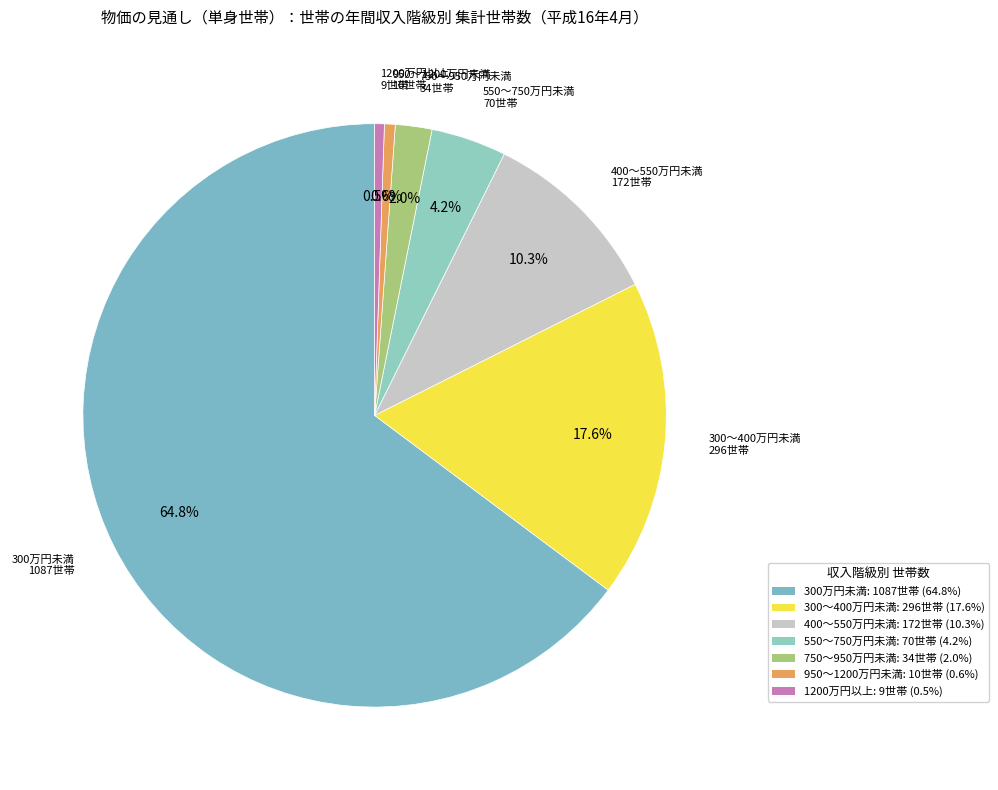

What percentage is the 950～1200万円未満 slice, to the nearest percent?

1%